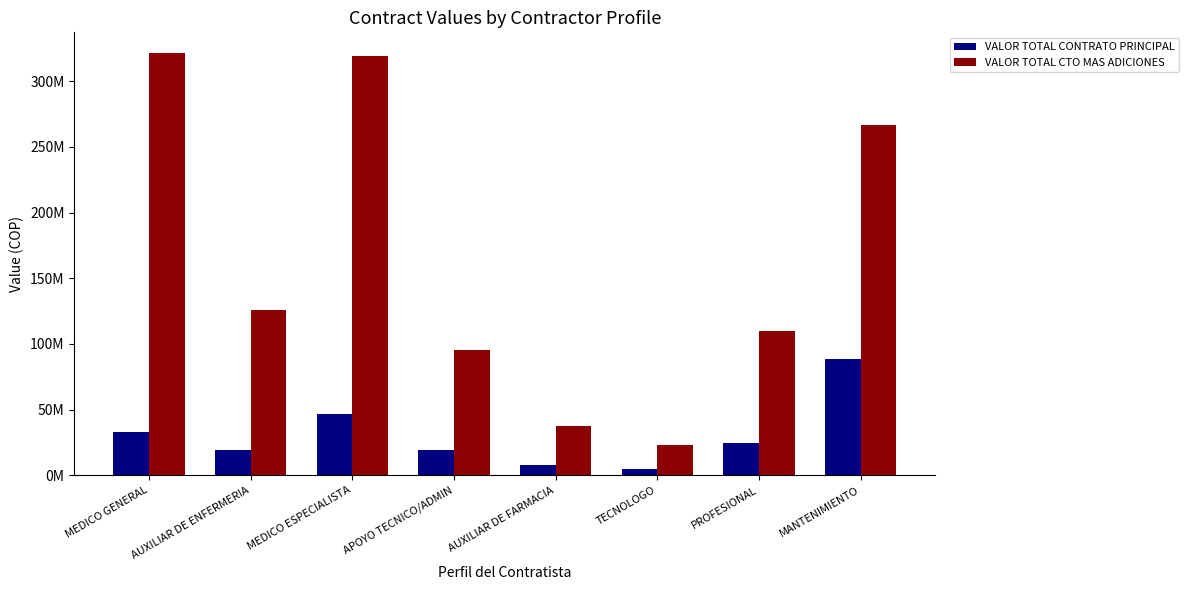

Does the chart contain any negative values?

No